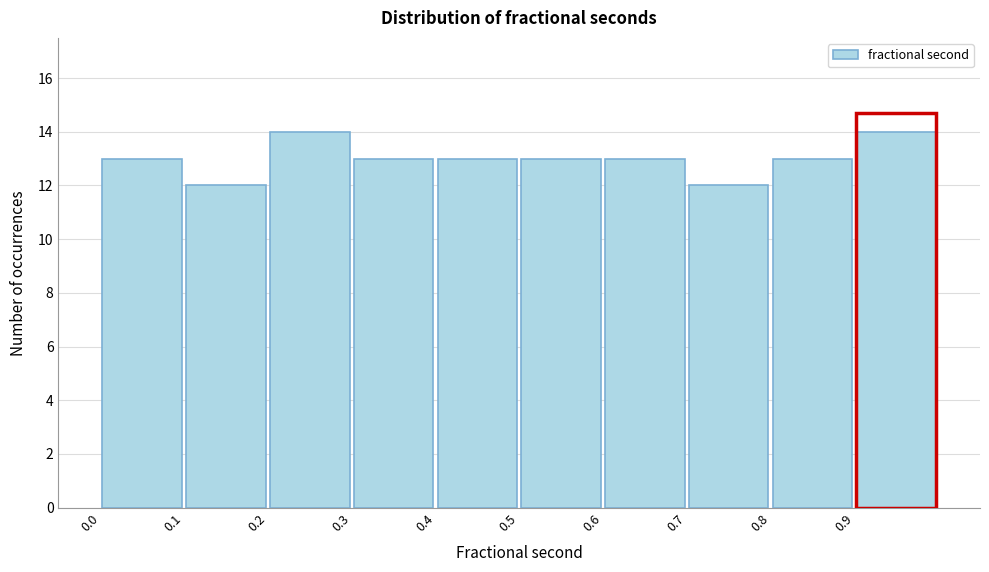

Reading left to right, list every bar in this chart as the range it spans on the x-axis followed by its height. The values are not printed on the chart, so give them approximately, as read against the axis.

0.0 to 0.1: 13
0.1 to 0.2: 12
0.2 to 0.3: 14
0.3 to 0.4: 13
0.4 to 0.5: 13
0.5 to 0.6: 13
0.6 to 0.7: 13
0.7 to 0.8: 12
0.8 to 0.9: 13
0.9 to 1.0: 14